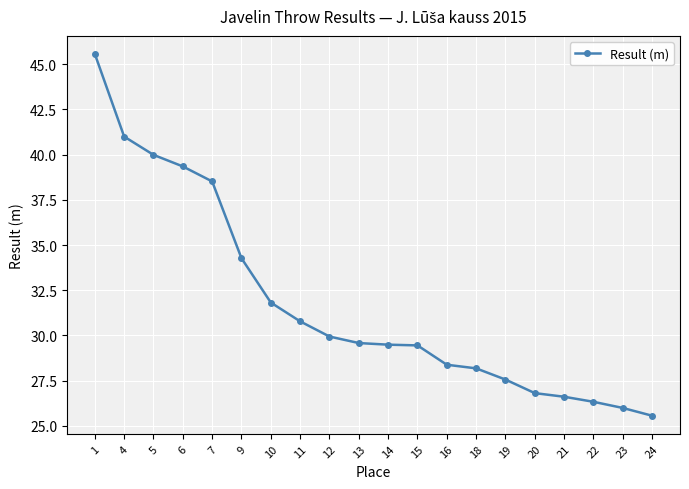

True or false: there are more than 2 points higher than both neighbors.

False